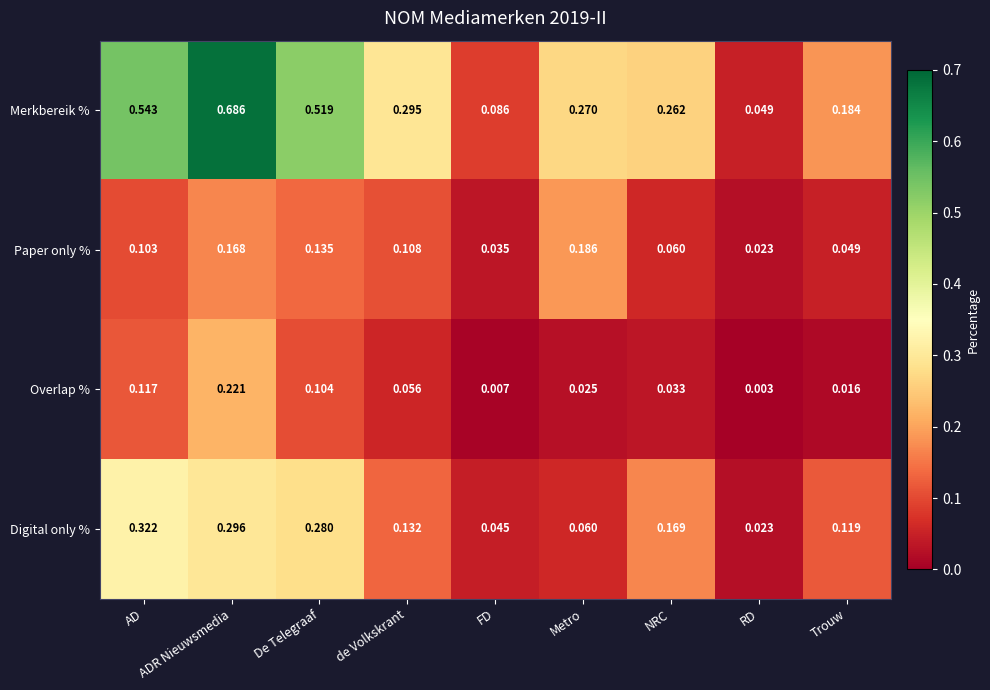

Which series has the largest total across all categories?

Merkbereik %